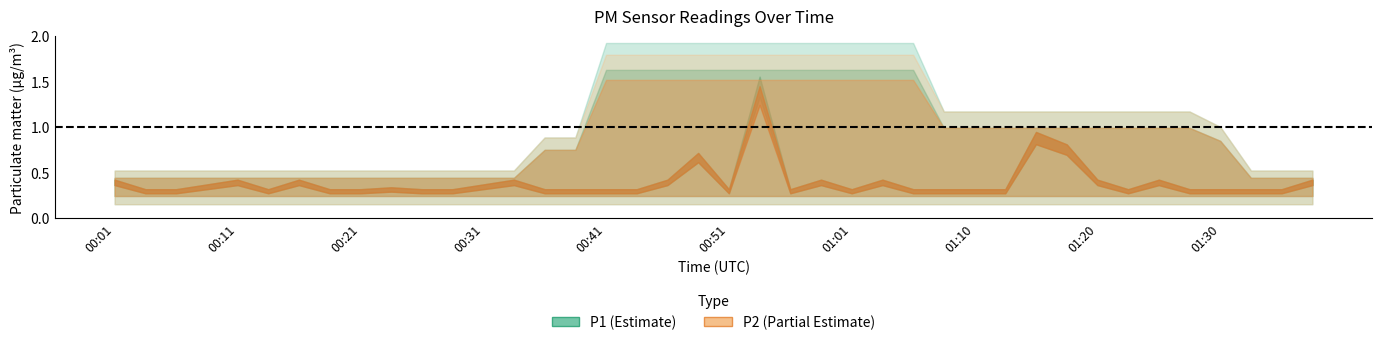

List the labels in order of P1 value, largest first.

00:53, 01:15, 01:18, 00:48, 00:01, 00:11, 00:16, 00:33, 00:46, 00:58, 01:03, 01:20, 01:25, 01:37, 00:09, 00:31, 00:23, 00:04, 00:06, 00:14, 00:18, 00:21, 00:26, 00:28, 00:36, 00:38, 00:41, 00:43, 00:51, 00:55, 01:01, 01:05, 01:08, 01:10, 01:13, 01:23, 01:28, 01:30, 01:33, 01:35